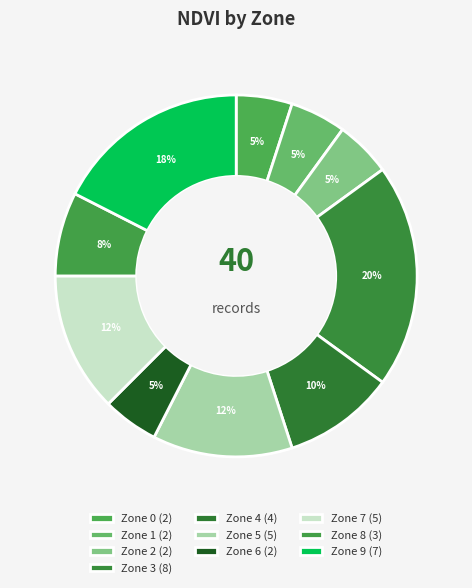

What is the smallest slice in the pie chart?

Zone 0